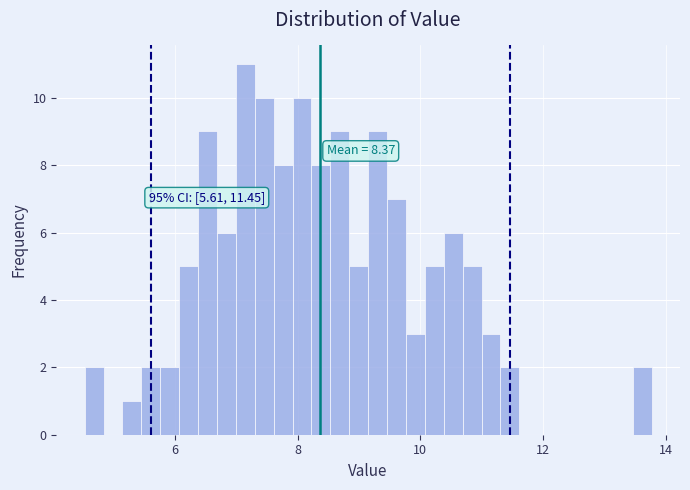

Around what value on the x-axis is the tallest bar? Give the approximate position of its centre, as read against the axis.

7.2